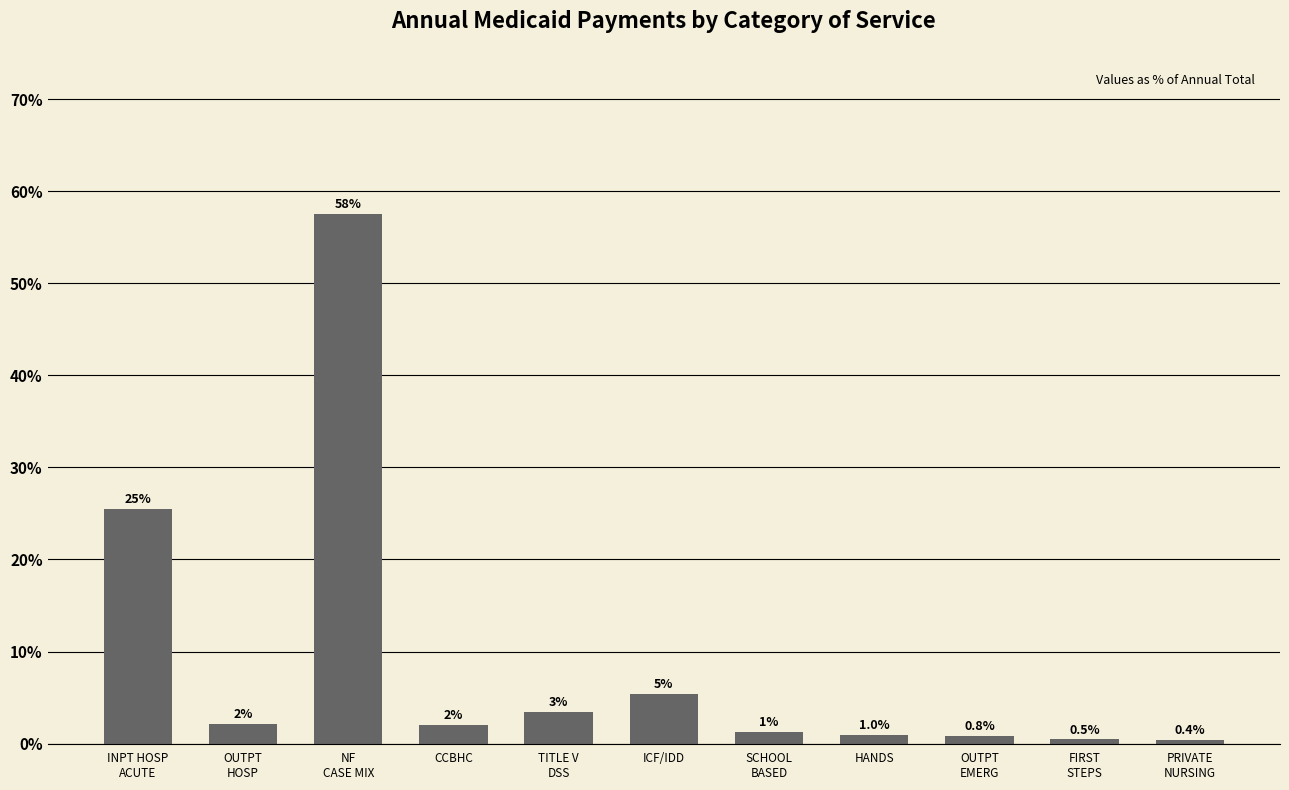

Which category has the highest value across all series?

NF
CASE MIX